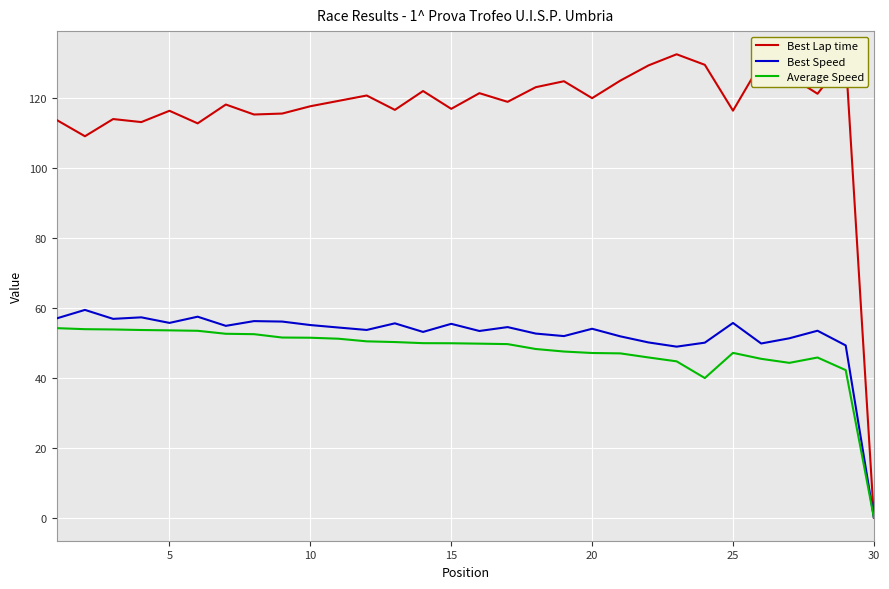

What is the maximum value shown in the chart?

132.5